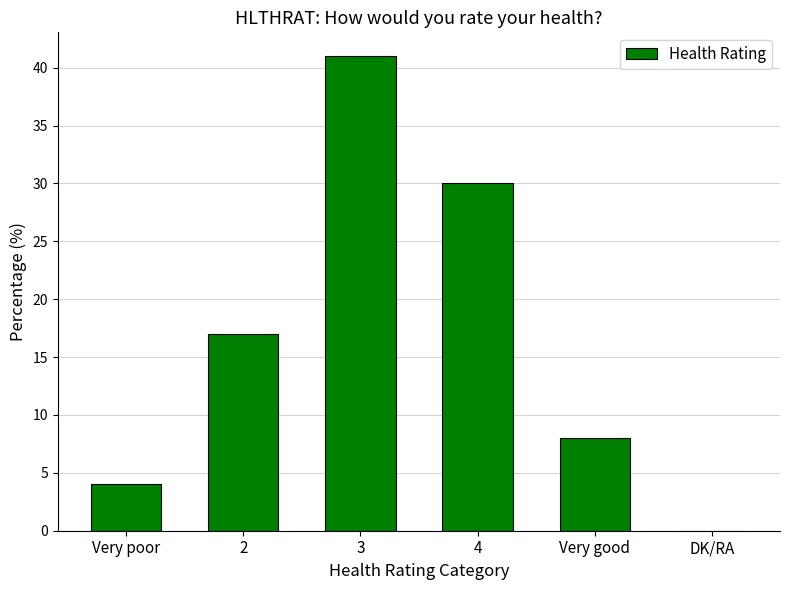

Reading left to right, extract all data points from this chart.

Very poor=4	2=17	3=41	4=30	Very good=8	DK/RA=0